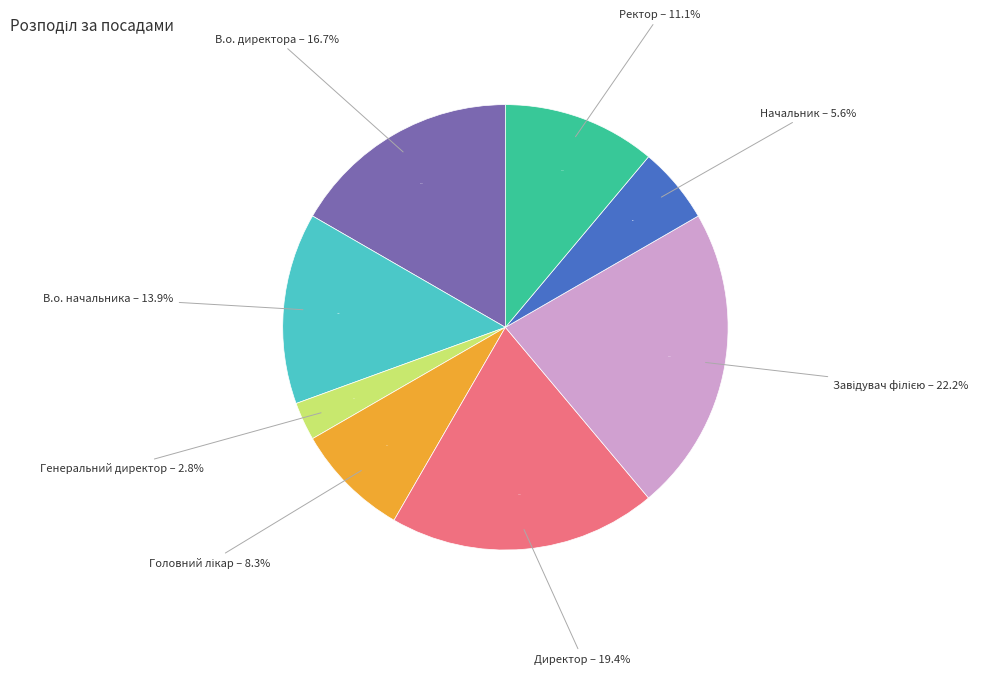

To the nearest percent, what is the combined percentage of В.о. директора and В.о. начальника?

31%